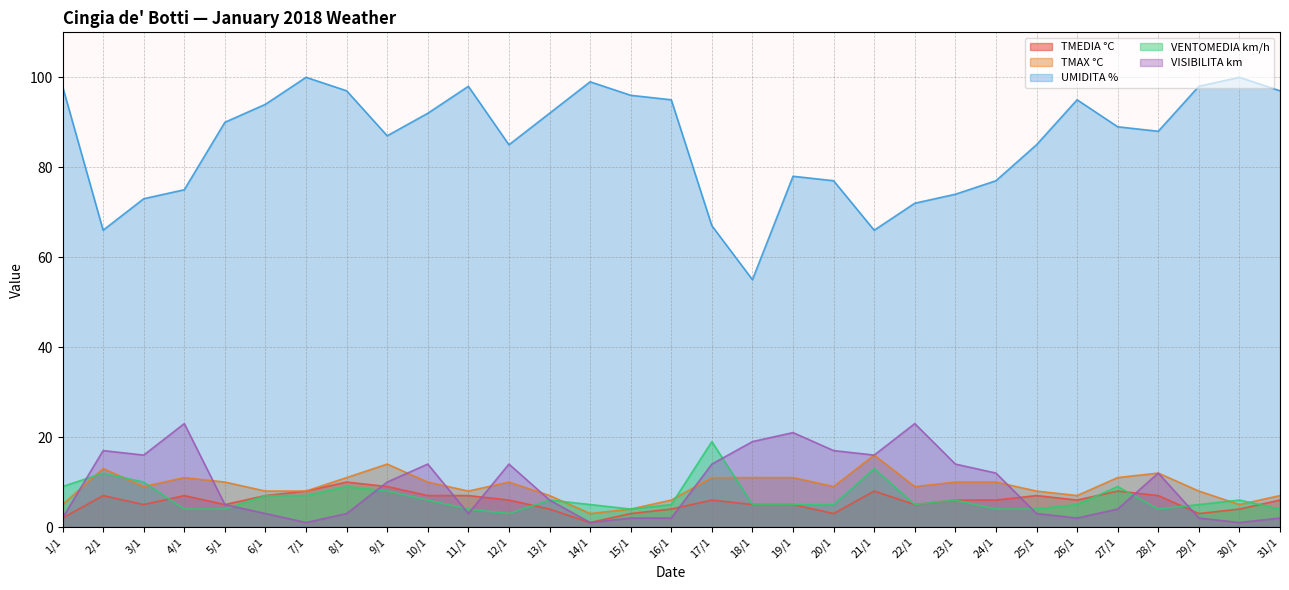

What position from the right is 15/1?

17